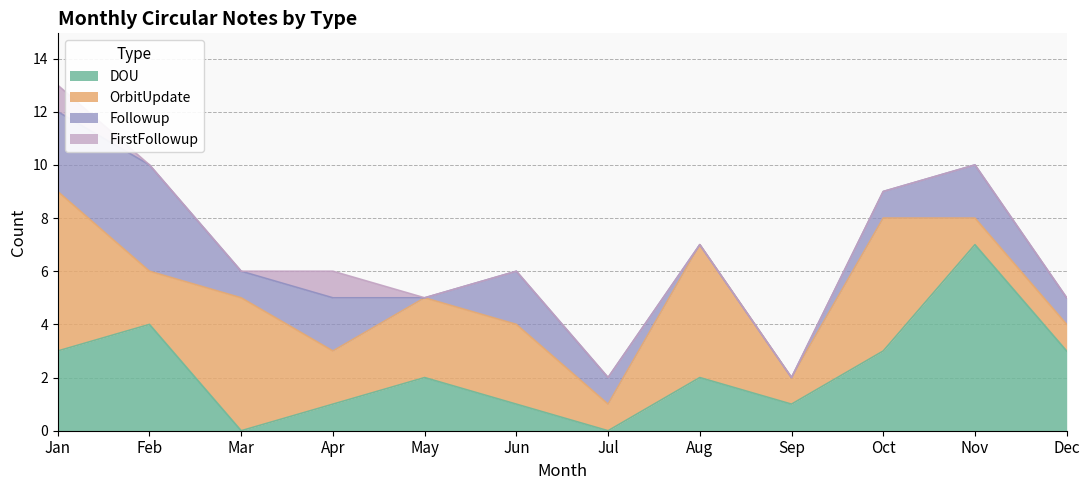

Count the OrbitUpdate values in the range 1 to 5.

11